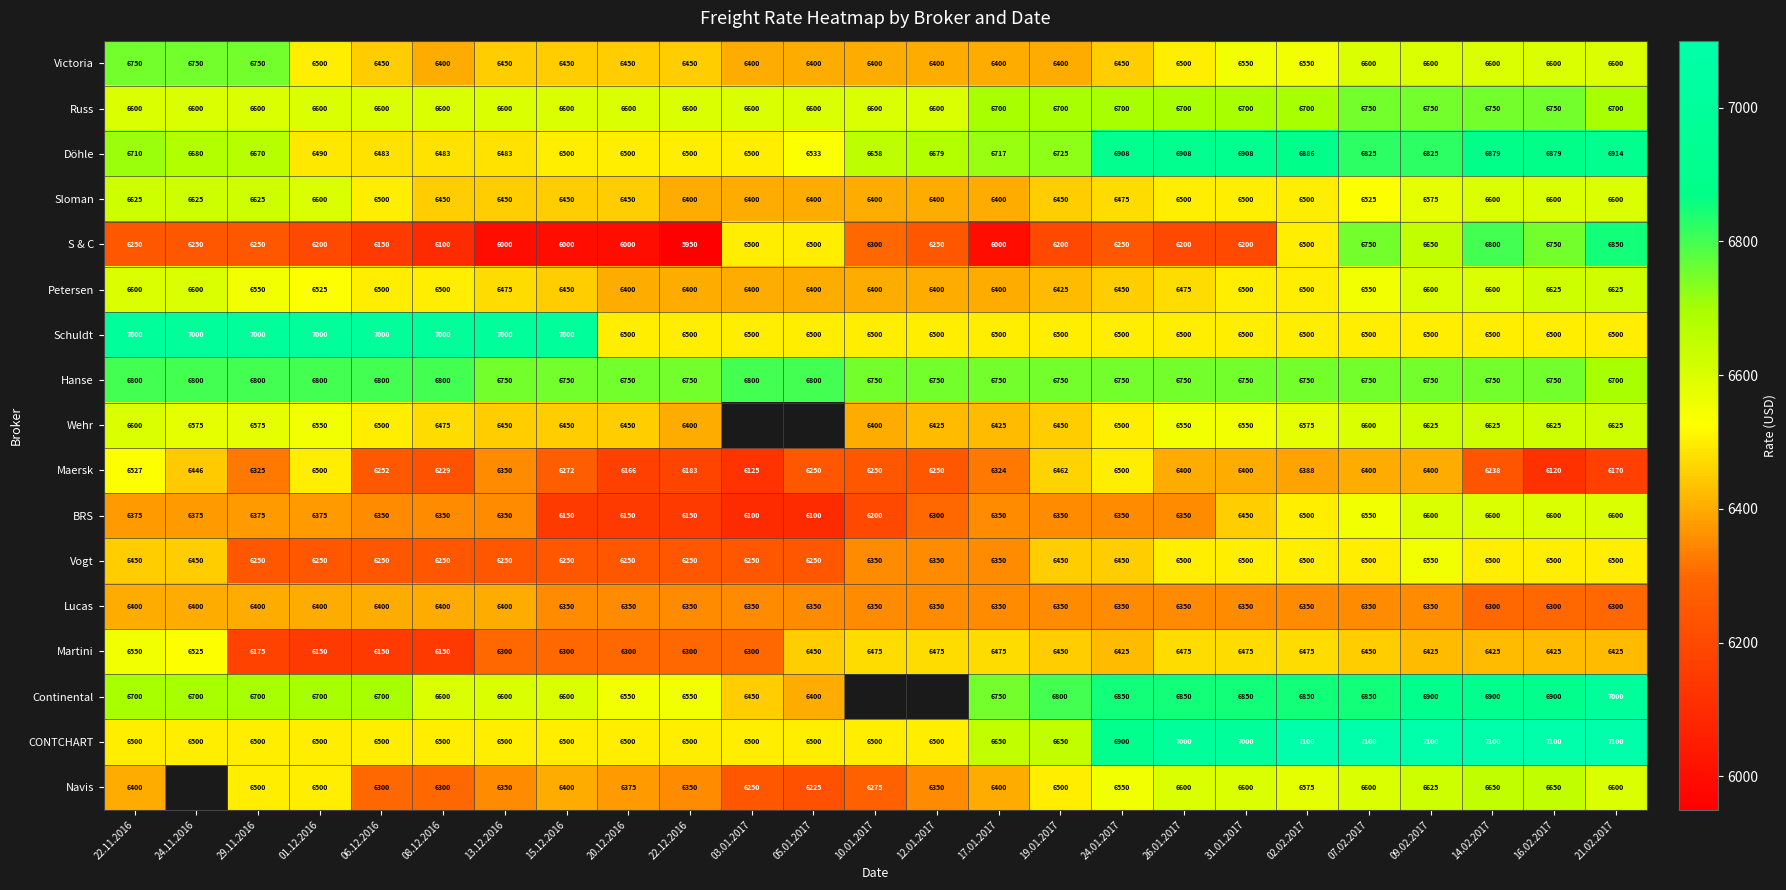

What is the difference between the maximum and minimum values in the Sloman series?

225